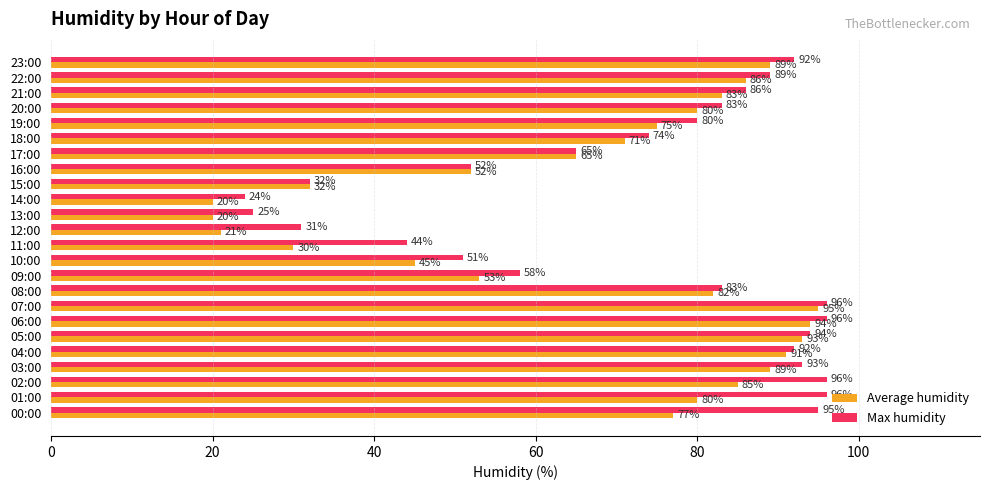

Count the number of categories in the chart.

24